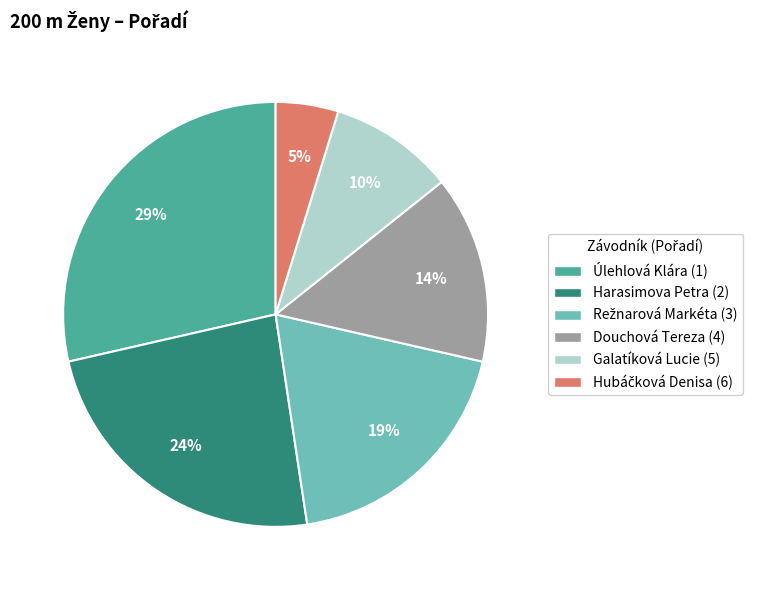

Which has a higher value, Galatíková Lucie or Douchová Tereza?

Douchová Tereza